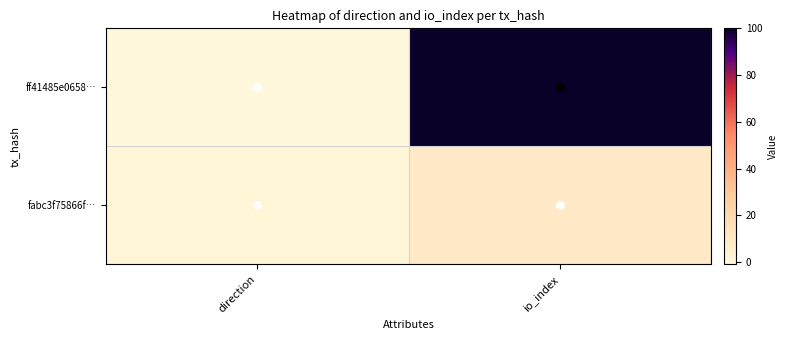

Between direction and io_index, which is larger?

io_index